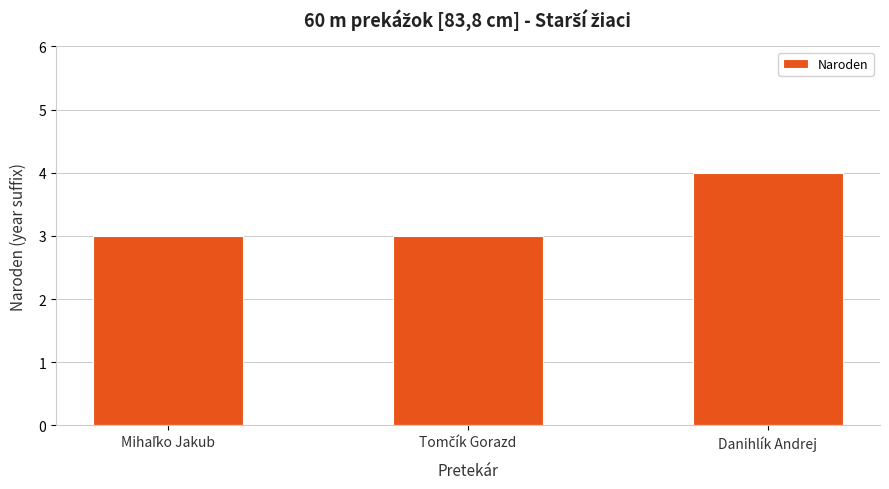

What is the sum of all values?

10